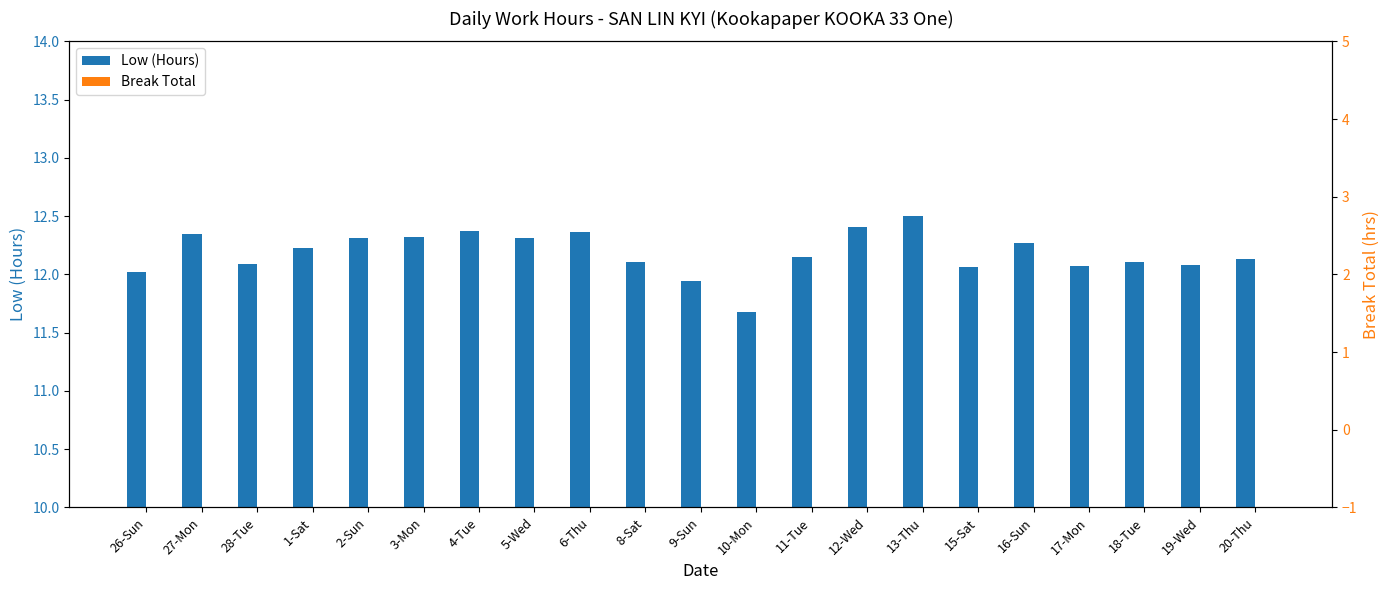

At which category does the chart reach its peak across all series?

13-Thu